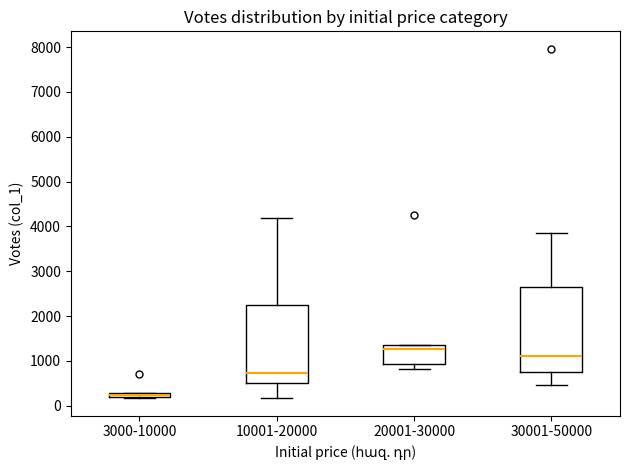

Comparing the boxes themselves (not the whiskers), which one is the tallest?

30001-50000